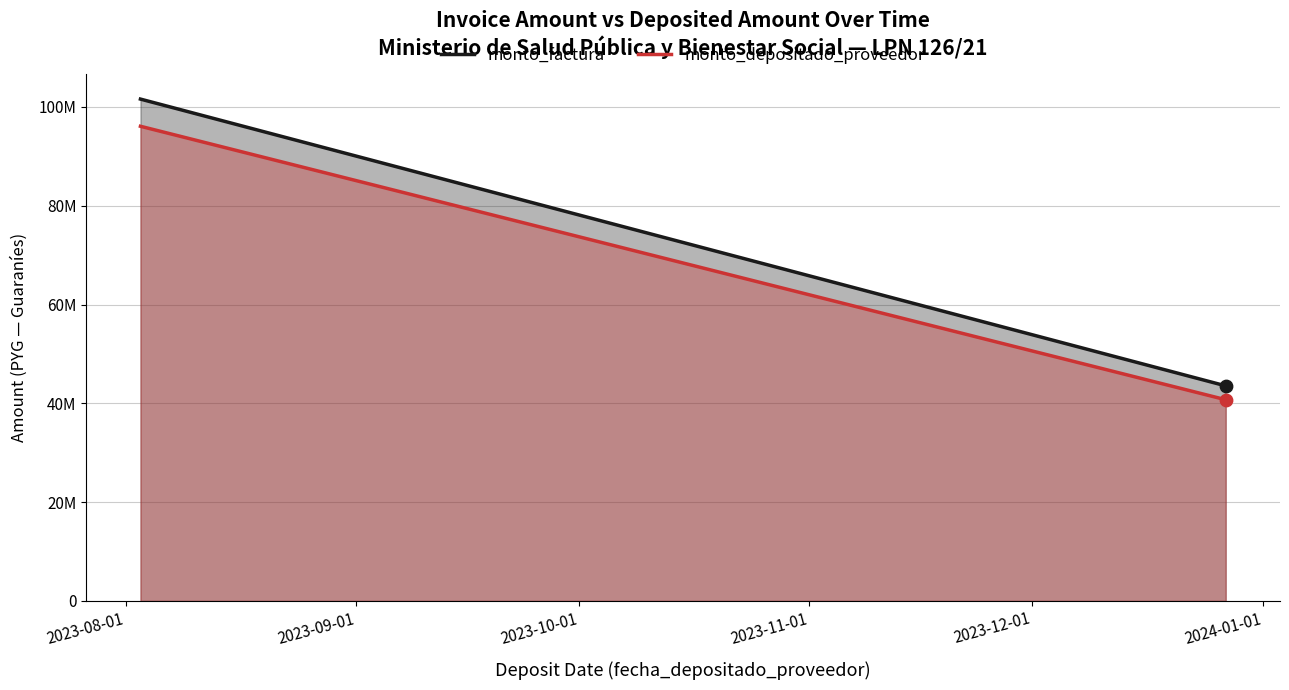

What is the total value across all series at 2023-08-01?

197694720